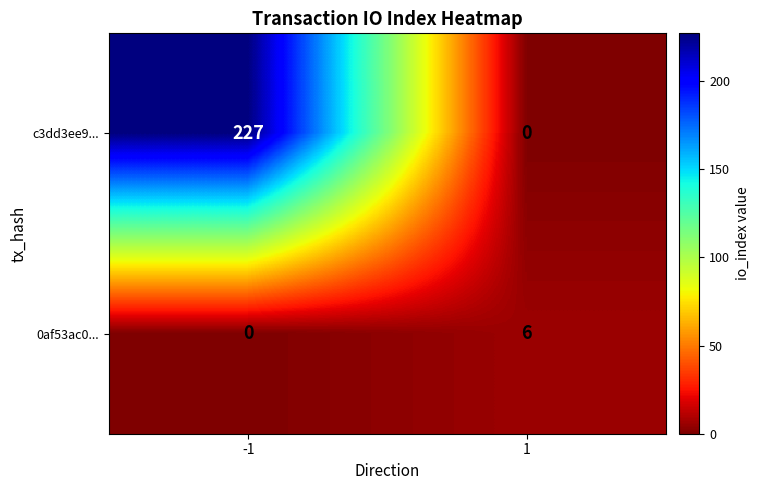

What is the average value of the 0af53ac0... series?

3